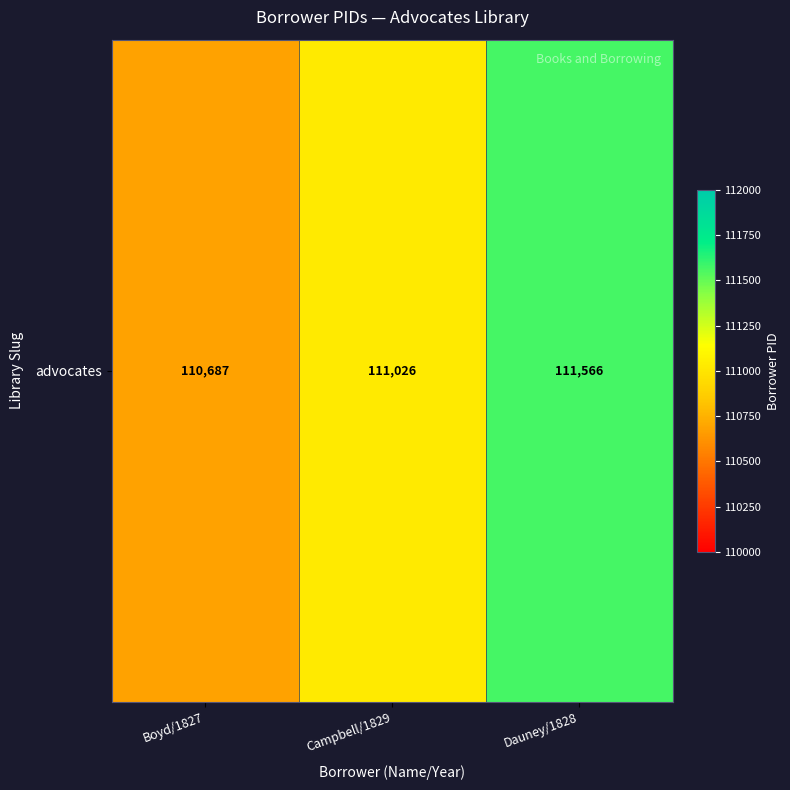

What is the sum of the values at Dauney/1828 and Campbell/1829?

222592